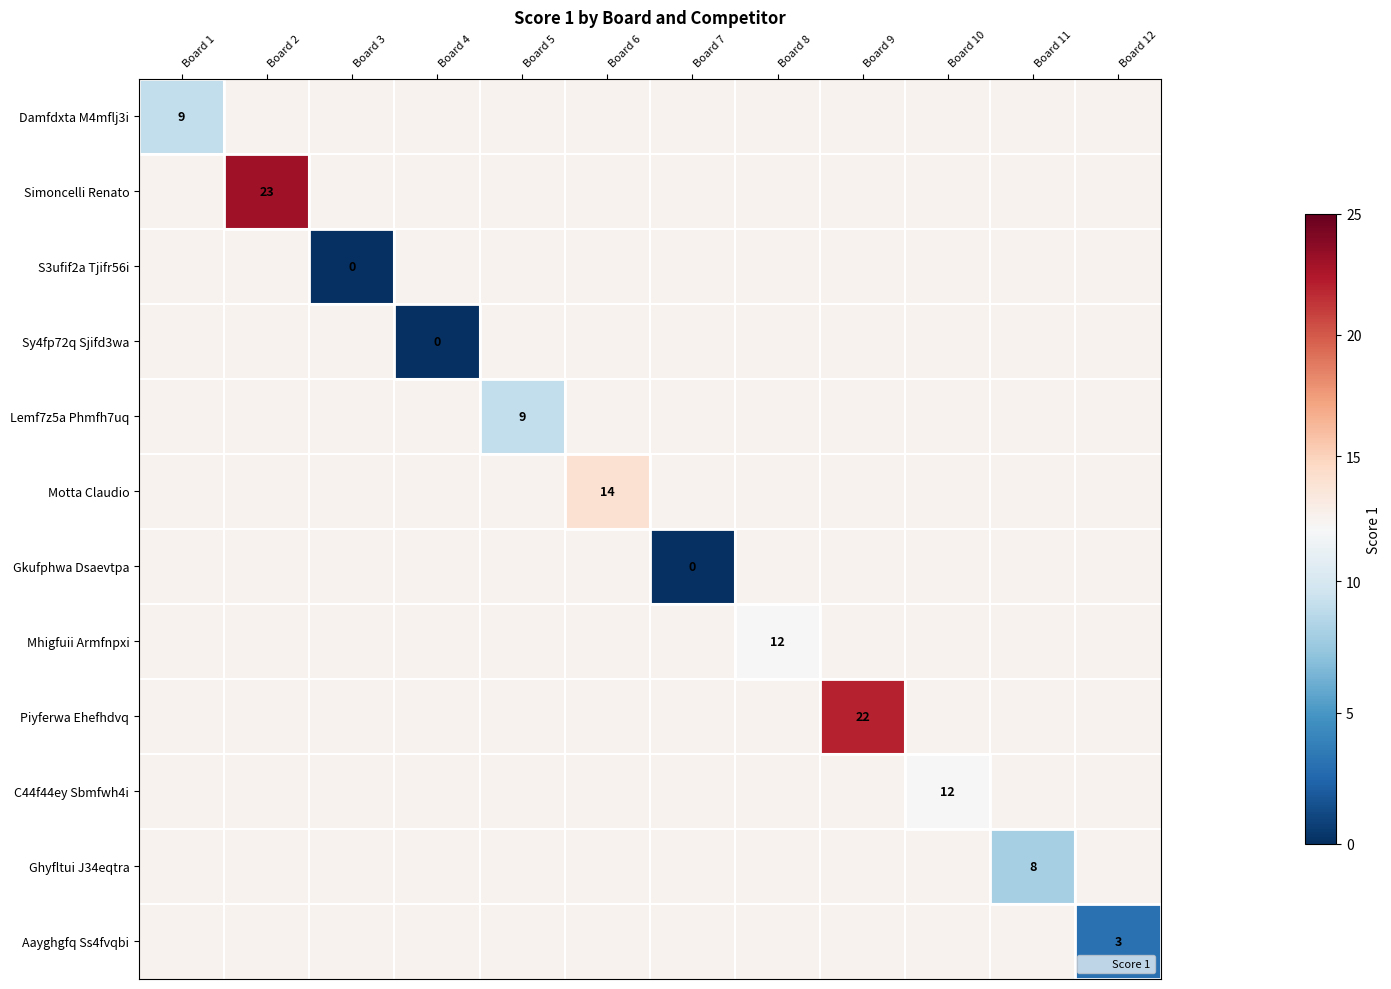

At which label does Ghyfltui J34eqtra reach its minimum?

Board 11